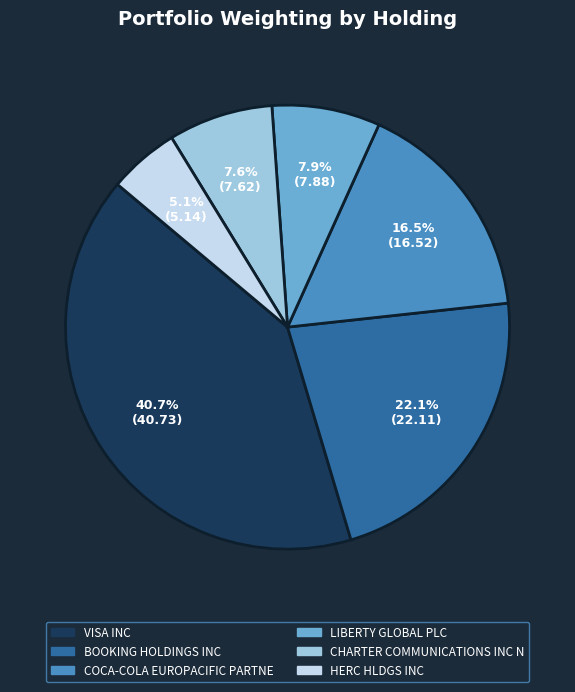

To the nearest percent, what percentage of the pie is BOOKING HOLDINGS INC?

22%